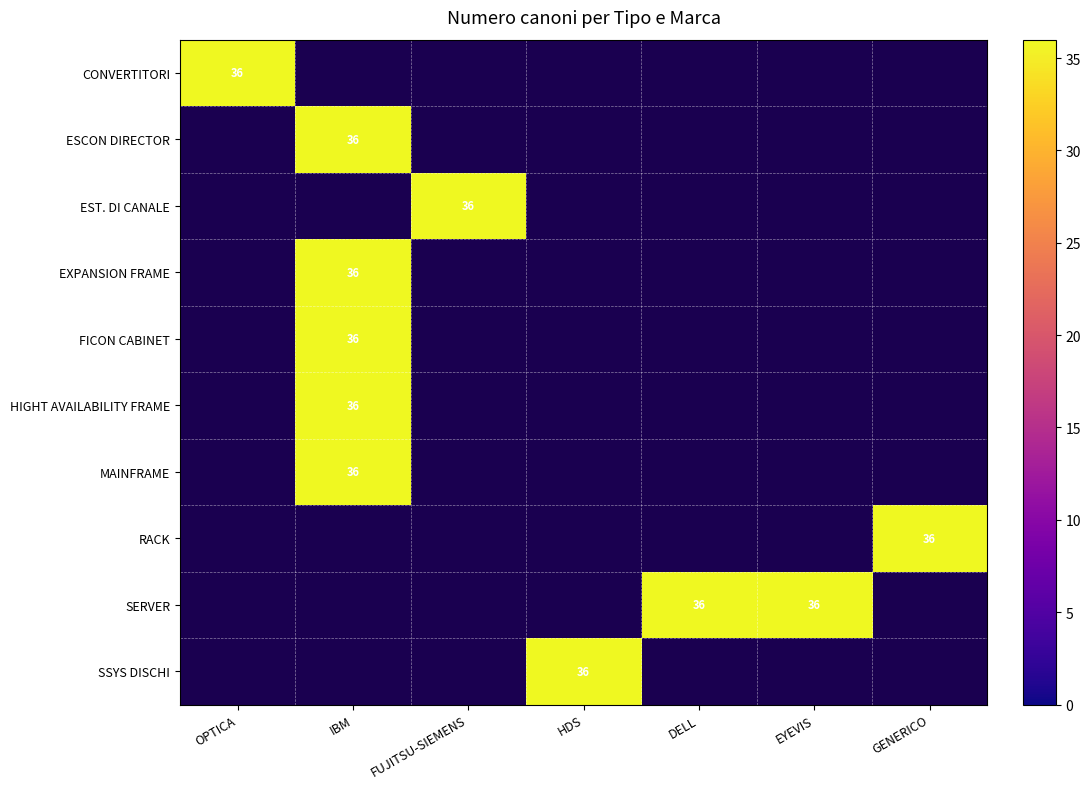

At which category is the sum across all series the highest?

IBM